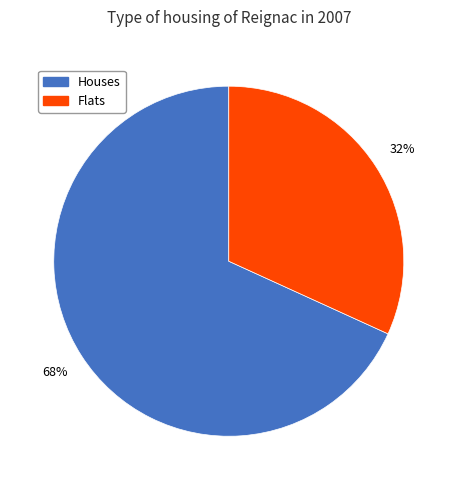

Is there any slice that represents more than half of the pie?

Yes